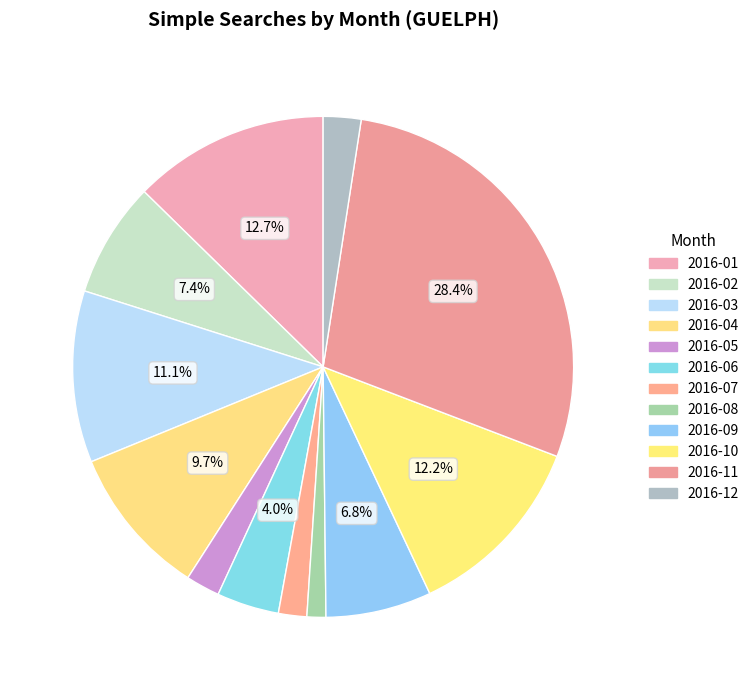

Count the number of slices in the pie.

12